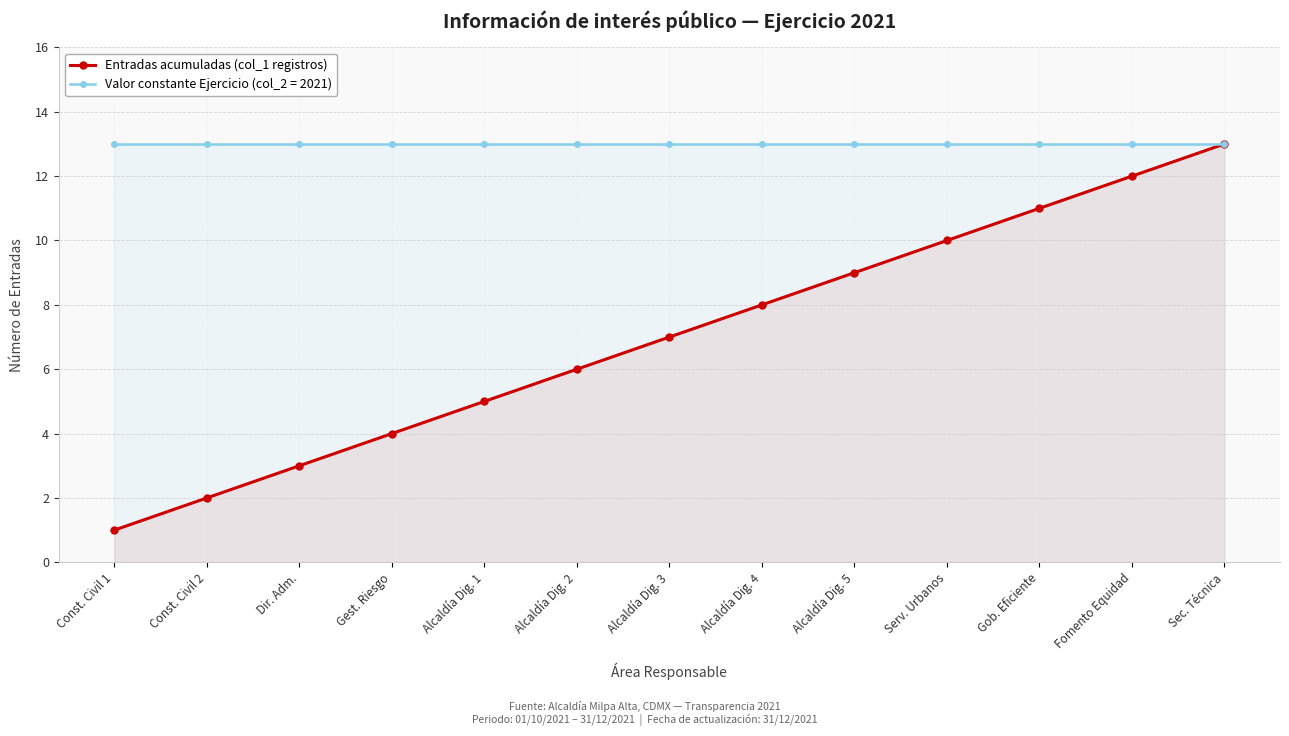

List the labels in order of value, largest first.

Sec. Técnica, Fomento Equidad, Gob. Eficiente, Serv. Urbanos, Alcaldía Dig. 5, Alcaldía Dig. 4, Alcaldía Dig. 3, Alcaldía Dig. 2, Alcaldía Dig. 1, Gest. Riesgo, Dir. Adm., Const. Civil 2, Const. Civil 1